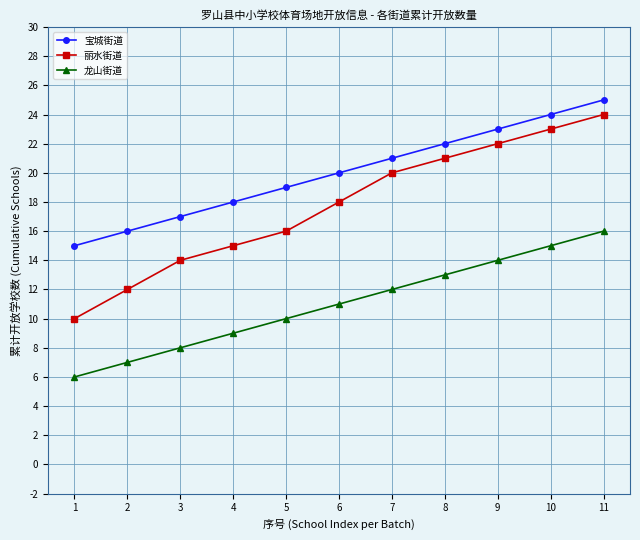

True or false: 丽水街道 and 龙山街道 cross at least once.

False